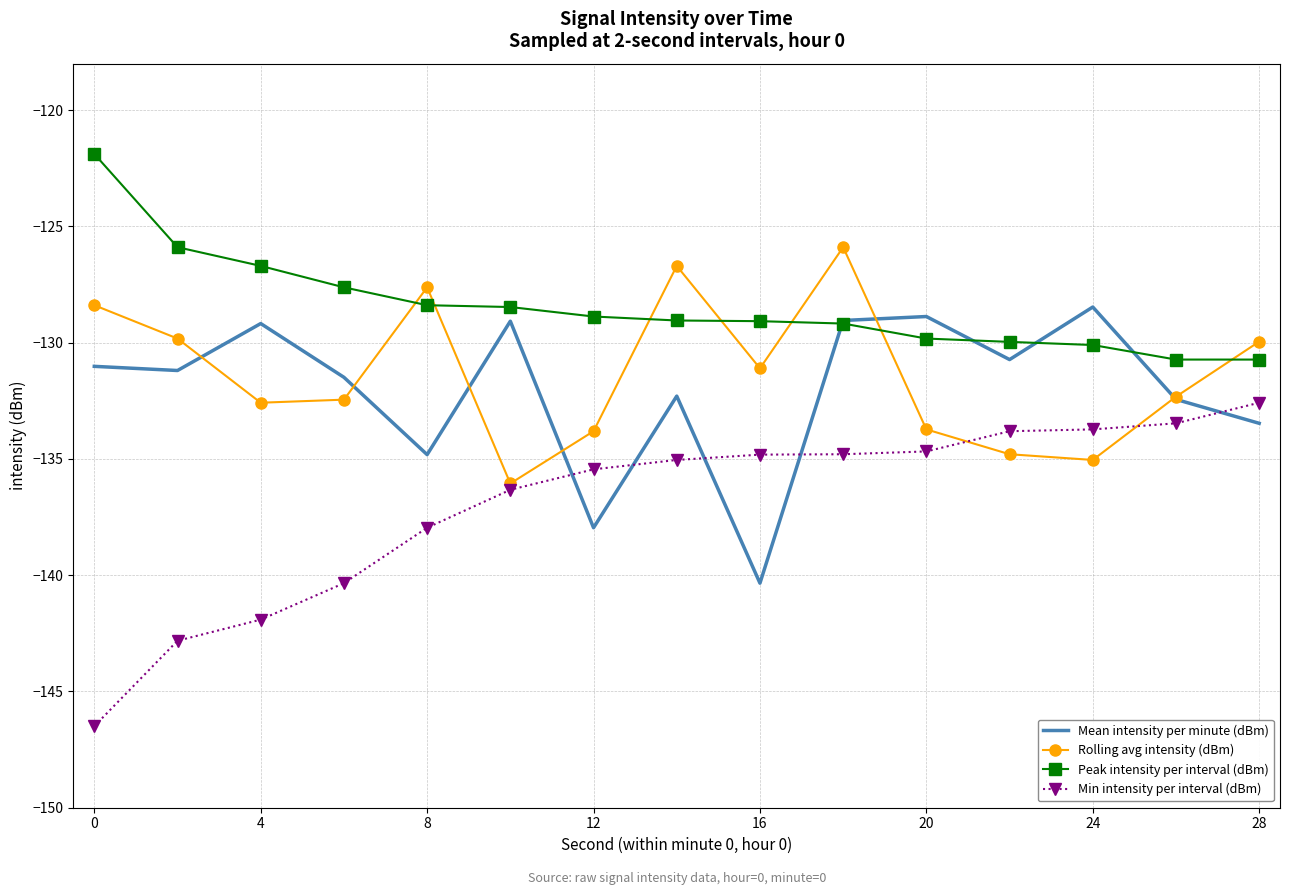

How many times do Mean intensity per minute (dBm) and Min intensity per interval (dBm) cross each other?

5